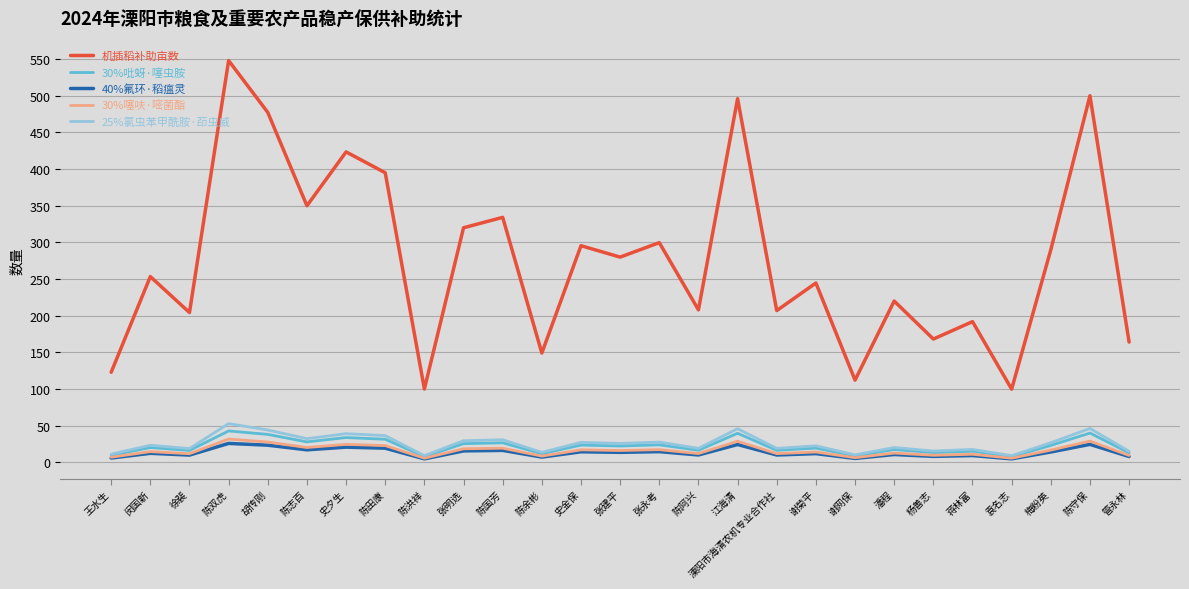

Which series has the largest total across all categories?

机插稻补助亩数